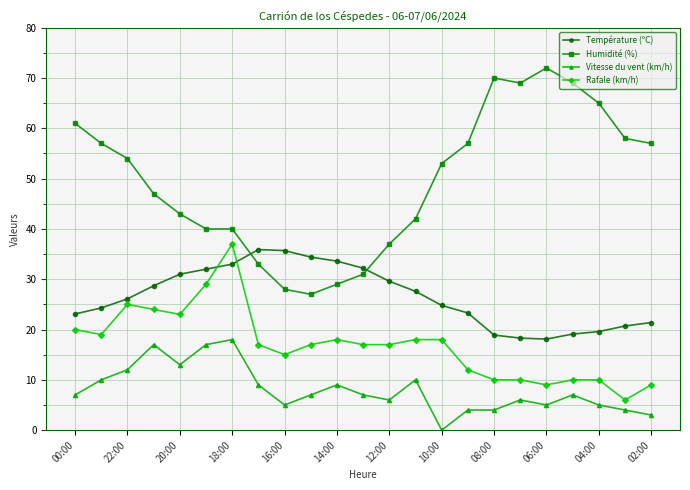

How many lines are shown in the chart?

4